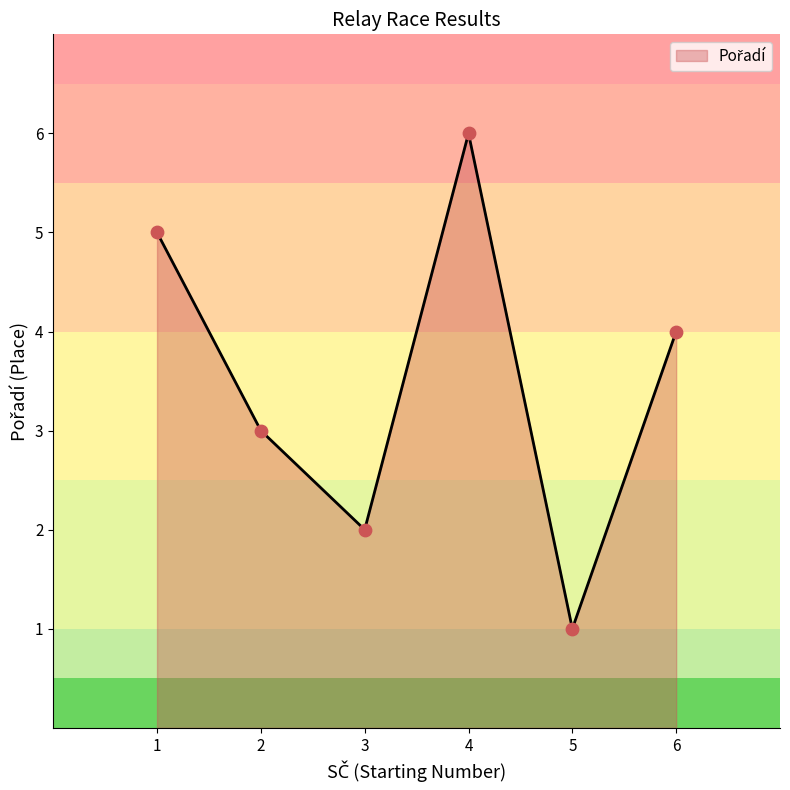

Which has a higher value, 3 or 5?

3